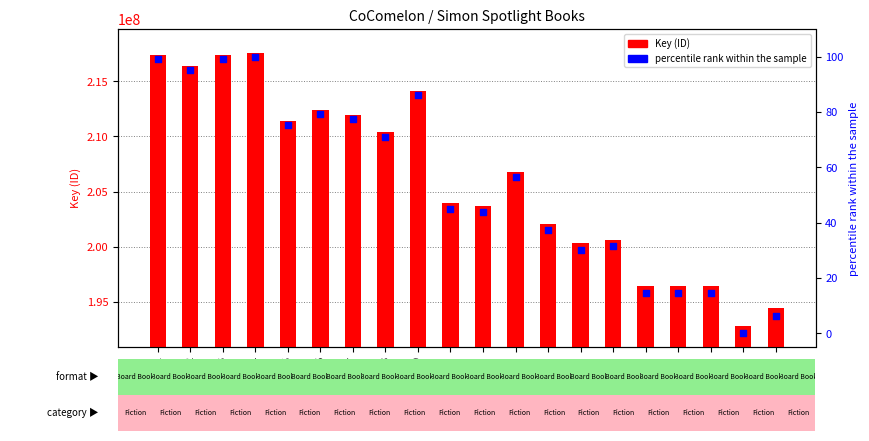

Is the value of percentile rank within the sample at 14 greater than the value of Key at 16?

No